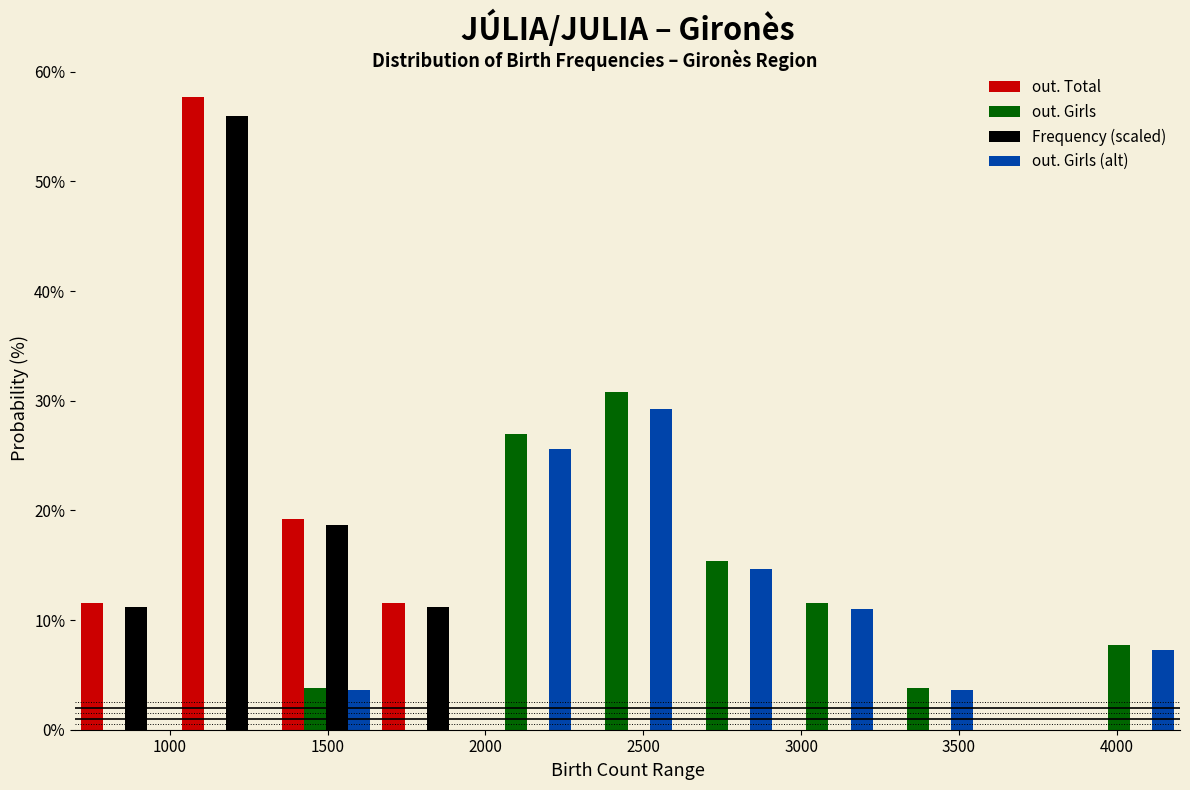

Reading left to right, list every range on the x-axis with the height of the bar of each series over it. Neither the bar edges nor the heights are printed on the chart, so give them approximately, as read against the axes.

700 to 1000: out. Total=12	out. Girls=0	Frequency (scaled)=11	out. Girls (alt)=0
1000 to 1350: out. Total=58	out. Girls=0	Frequency (scaled)=56	out. Girls (alt)=0
1350 to 1650: out. Total=19	out. Girls=4	Frequency (scaled)=19	out. Girls (alt)=4
1650 to 1950: out. Total=12	out. Girls=0	Frequency (scaled)=11	out. Girls (alt)=0
1950 to 2300: out. Total=0	out. Girls=27	Frequency (scaled)=0	out. Girls (alt)=26
2300 to 2600: out. Total=0	out. Girls=31	Frequency (scaled)=0	out. Girls (alt)=29
2600 to 2950: out. Total=0	out. Girls=15	Frequency (scaled)=0	out. Girls (alt)=15
2950 to 3250: out. Total=0	out. Girls=12	Frequency (scaled)=0	out. Girls (alt)=11
3250 to 3550: out. Total=0	out. Girls=4	Frequency (scaled)=0	out. Girls (alt)=4
3550 to 3900: out. Total=0	out. Girls=0	Frequency (scaled)=0	out. Girls (alt)=0
3900 to 4200: out. Total=0	out. Girls=8	Frequency (scaled)=0	out. Girls (alt)=7